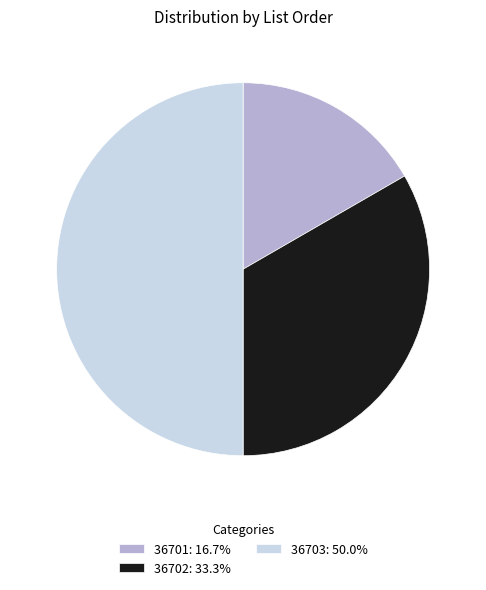

Between 36702 and 36703, which is larger?

36703